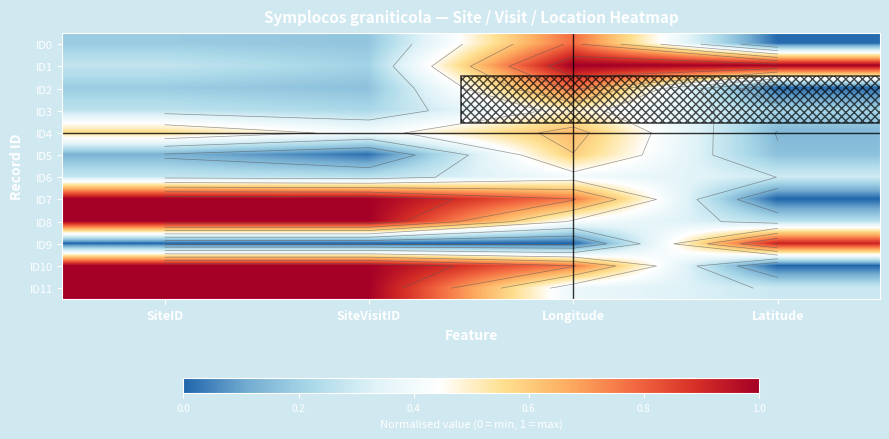

Rank the categories by ID3 value from lowest to highest.

Latitude, SiteVisitID, SiteID, Longitude